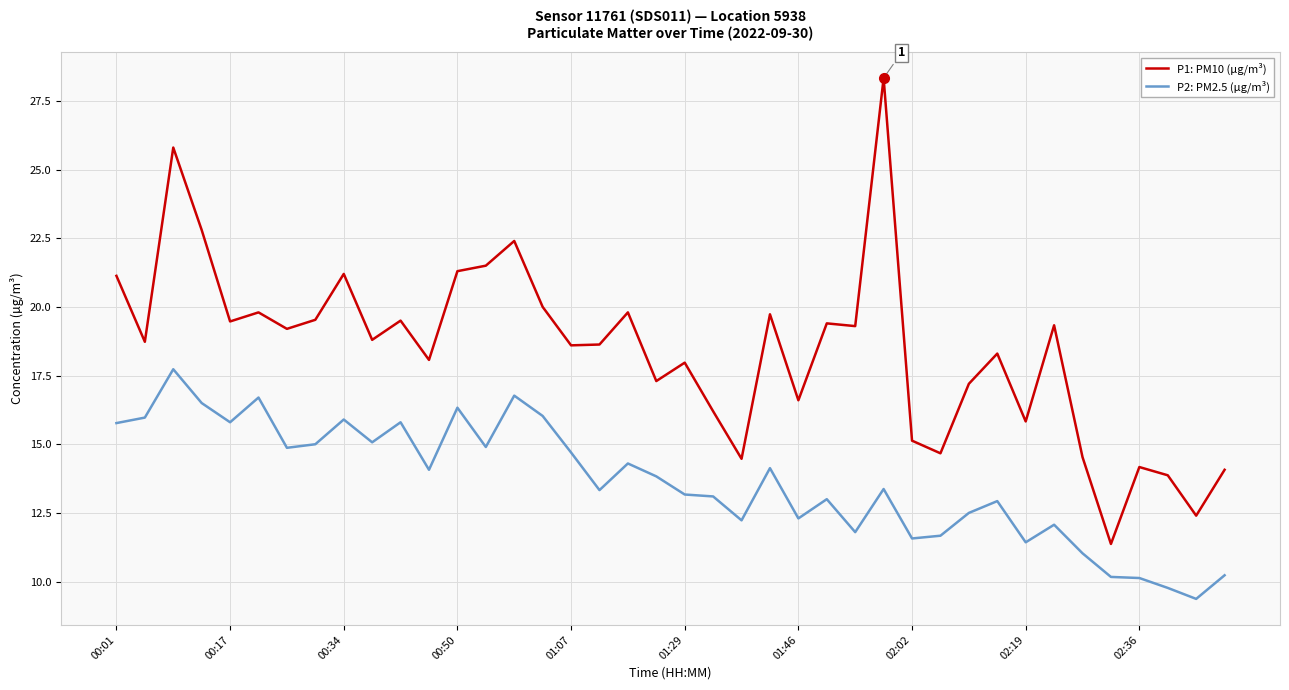

True or false: P2: PM2.5 (µg/m³) and P1: PM10 (µg/m³) intersect in this chart.

False